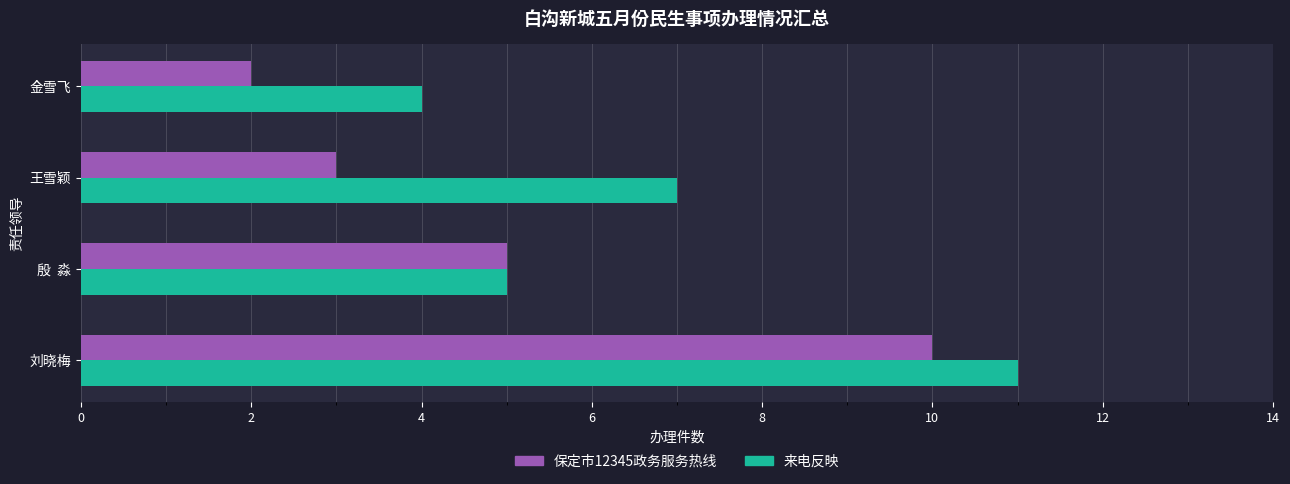

Count the 来电反映 values in the range 5 to 11.

3